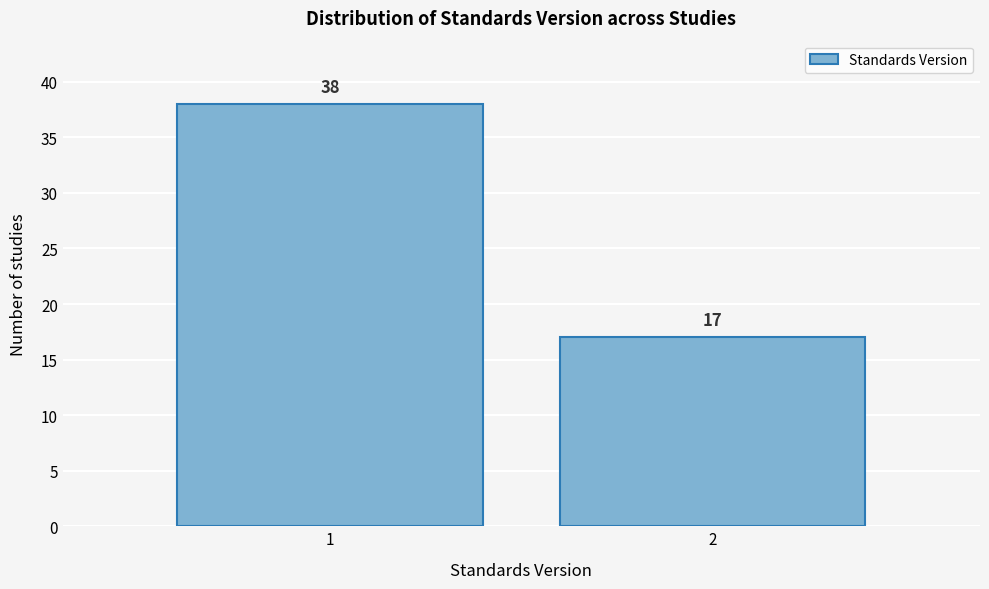

Reading left to right, list all the values displayed in this chart.

1=38	2=17